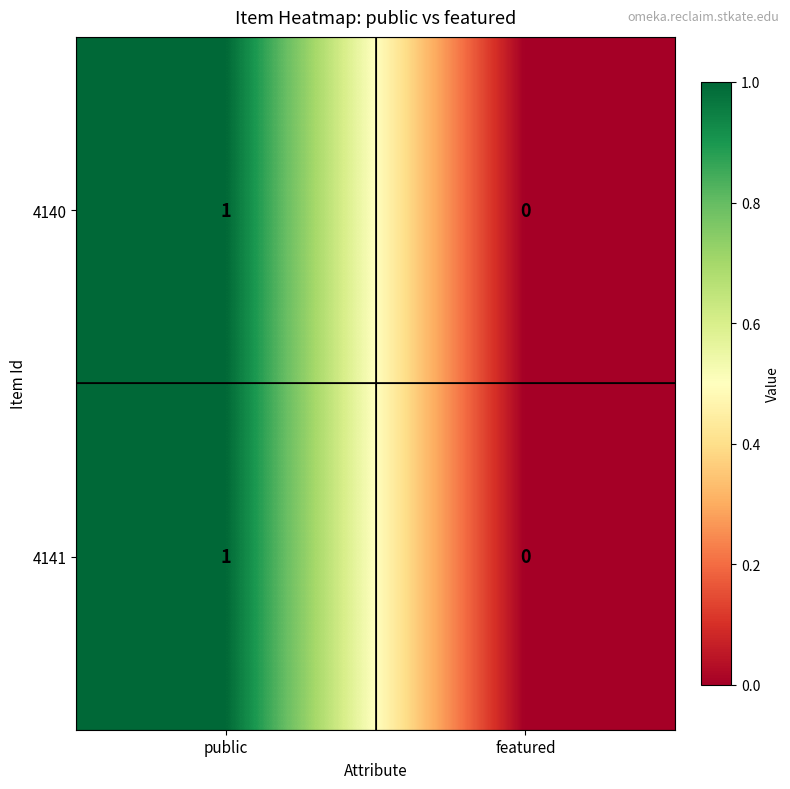

Reading left to right, what are all the values shown in this chart?

4140: public=1	featured=0
4141: public=1	featured=0